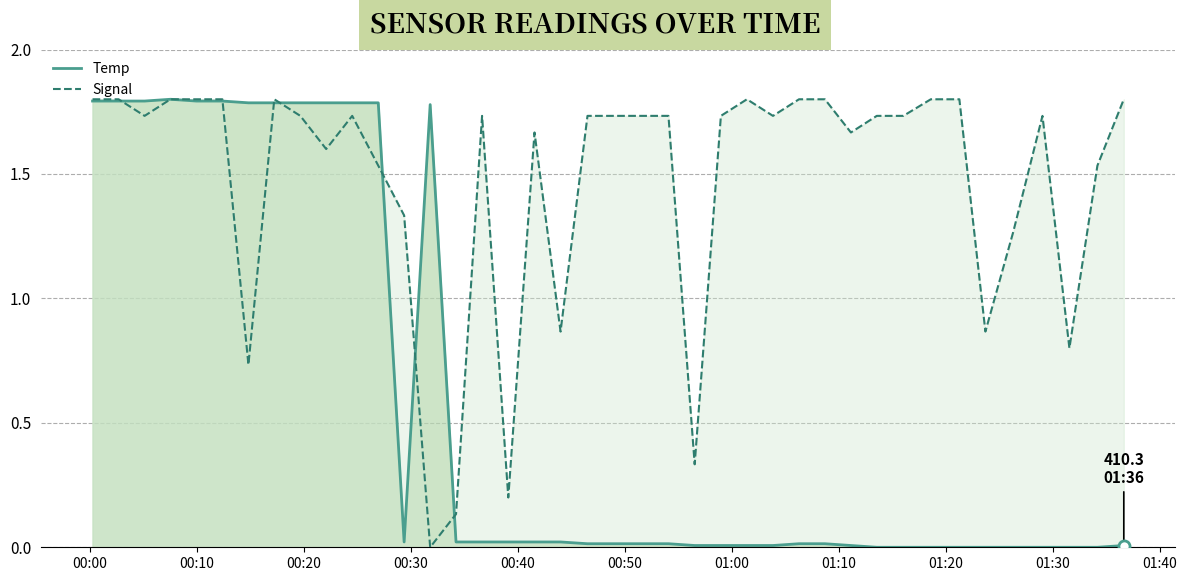

True or false: Temp and Signal intersect in this chart.

True